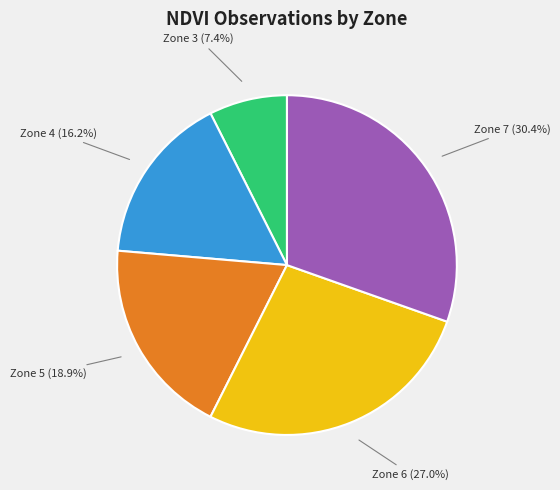

To the nearest percent, what percentage of the pie is Zone 6?

27%